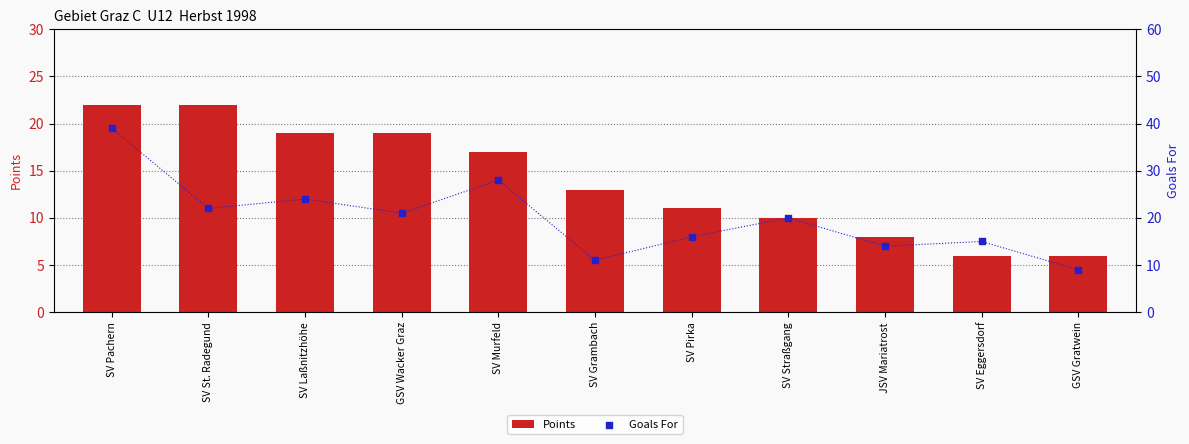

Which series has the largest Y range (max minus min)?

Goals For